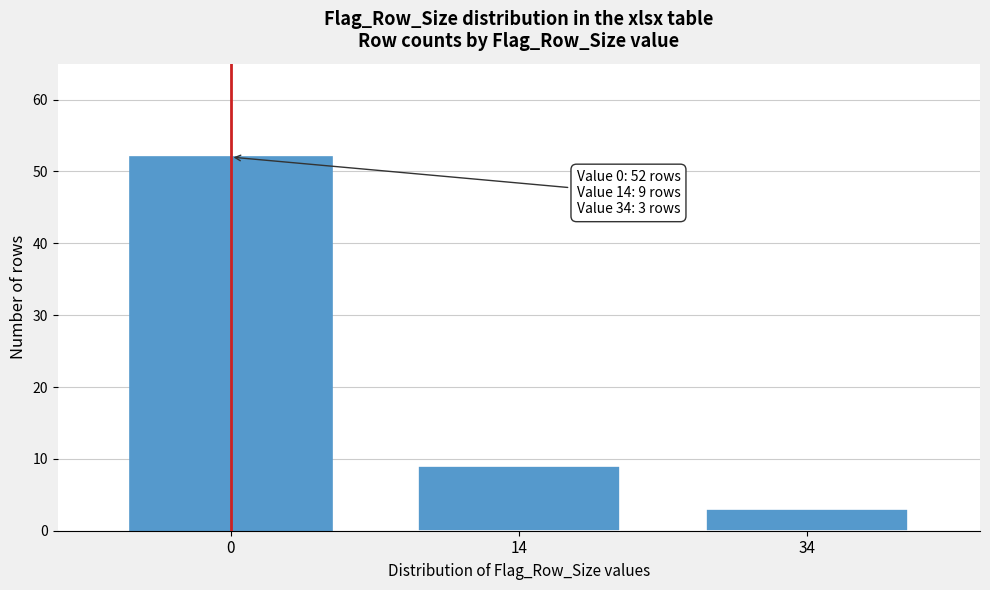

Reading left to right, extract all data points from this chart.

0=52	14=9	34=3